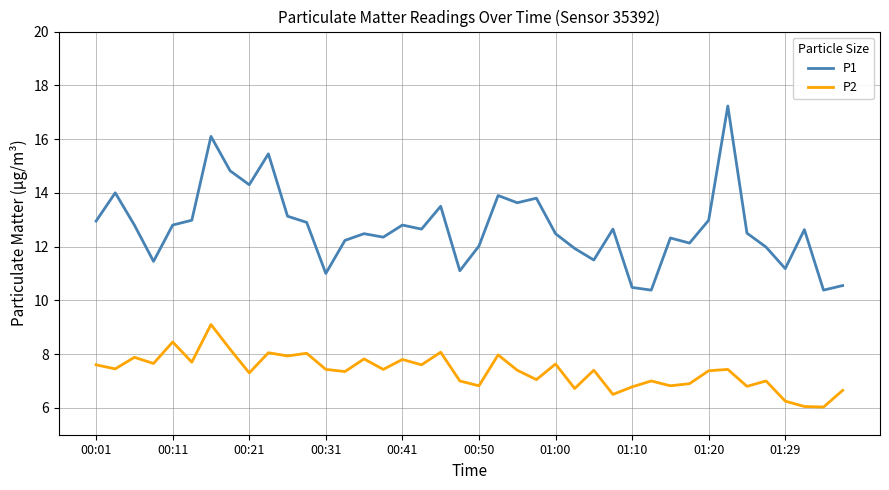

What are all the series names shown in the legend?

P1, P2